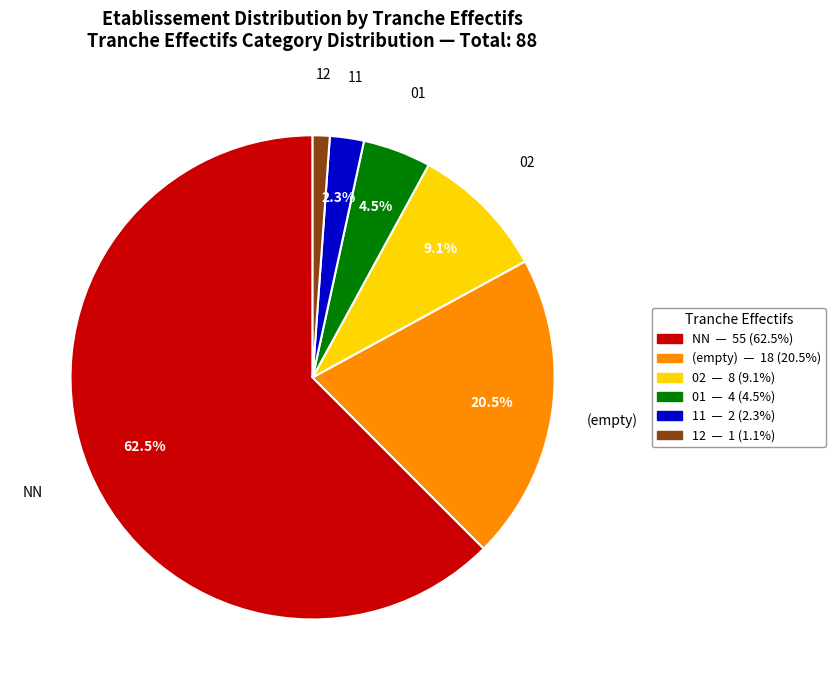

Is there any slice that represents more than half of the pie?

Yes